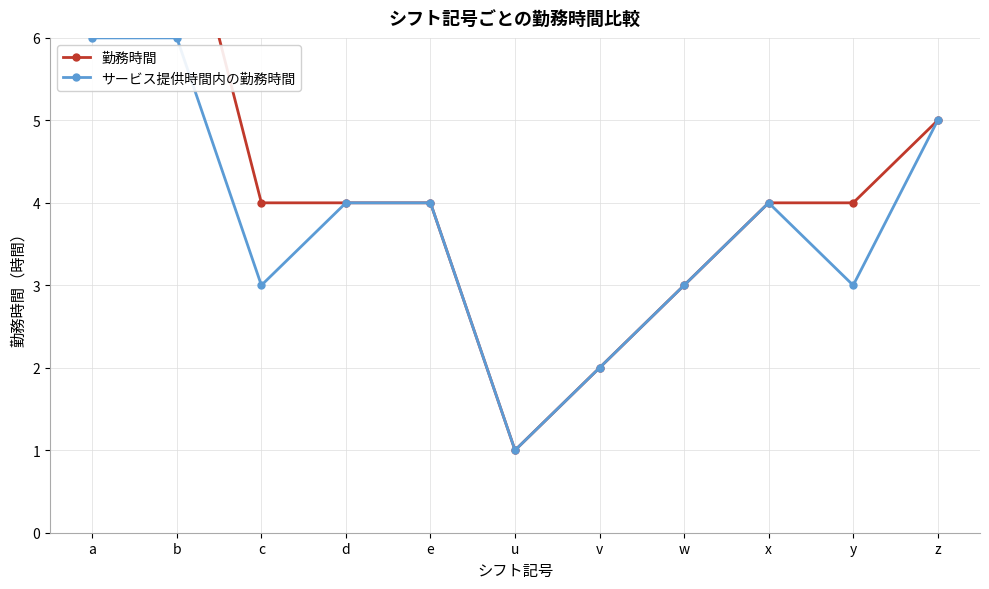

What is the average value of the 勤務時間 series?

4